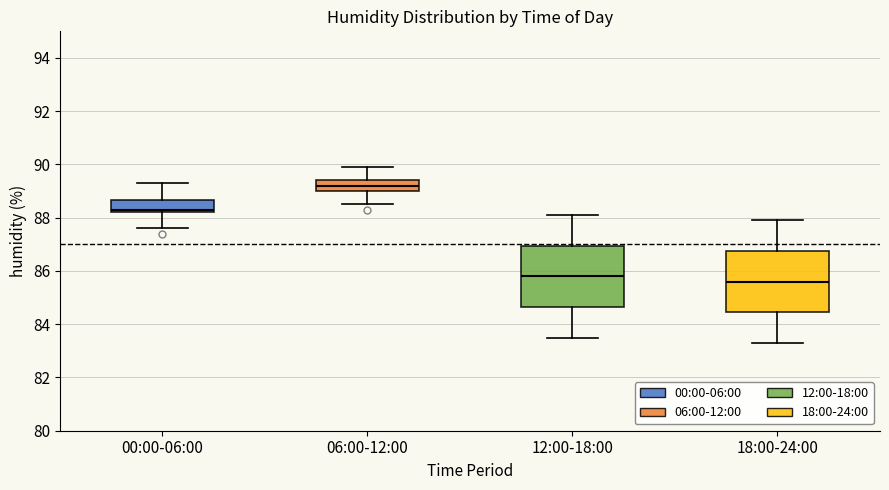

Reading left to right, read every box against the y-axis: the position of its median line, the range the box covers, and the ends of its whiskers. The values are not printed on the chart, so give them approximately, as read against the axis.

00:00-06:00: median 88.4, box 88.2 to 88.6, whiskers 87.6 to 89.4
06:00-12:00: median 89.2, box 89.0 to 89.4, whiskers 88.6 to 90.0
12:00-18:00: median 85.8, box 84.6 to 87.0, whiskers 83.6 to 88.2
18:00-24:00: median 85.6, box 84.4 to 86.8, whiskers 83.4 to 88.0